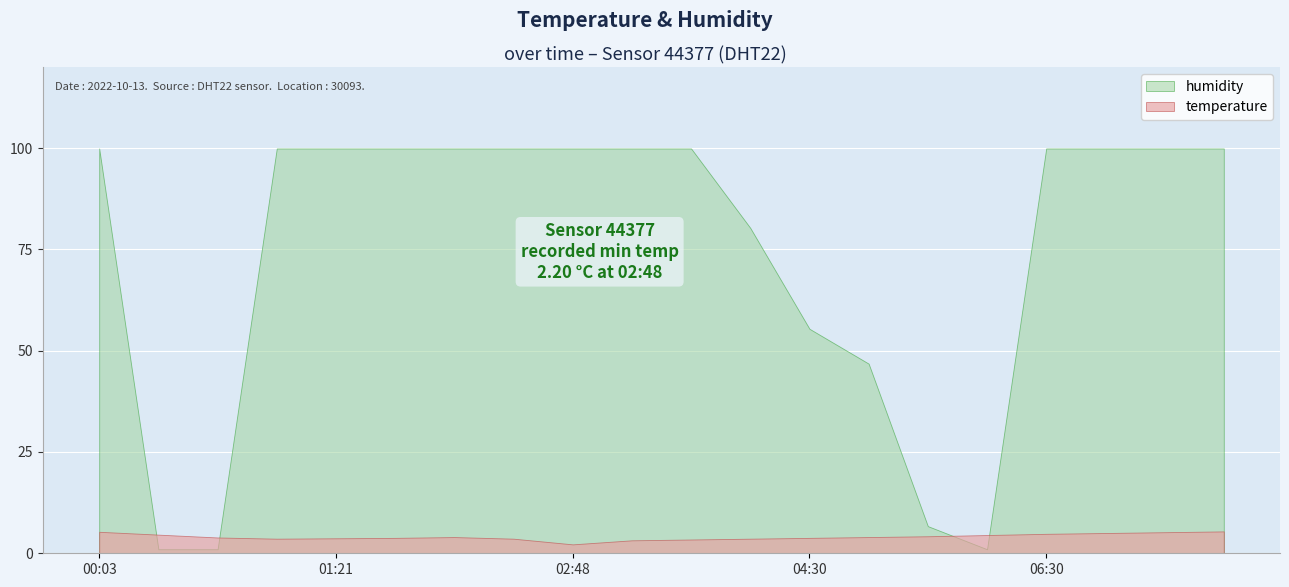

True or false: humidity and temperature cross at least once.

True